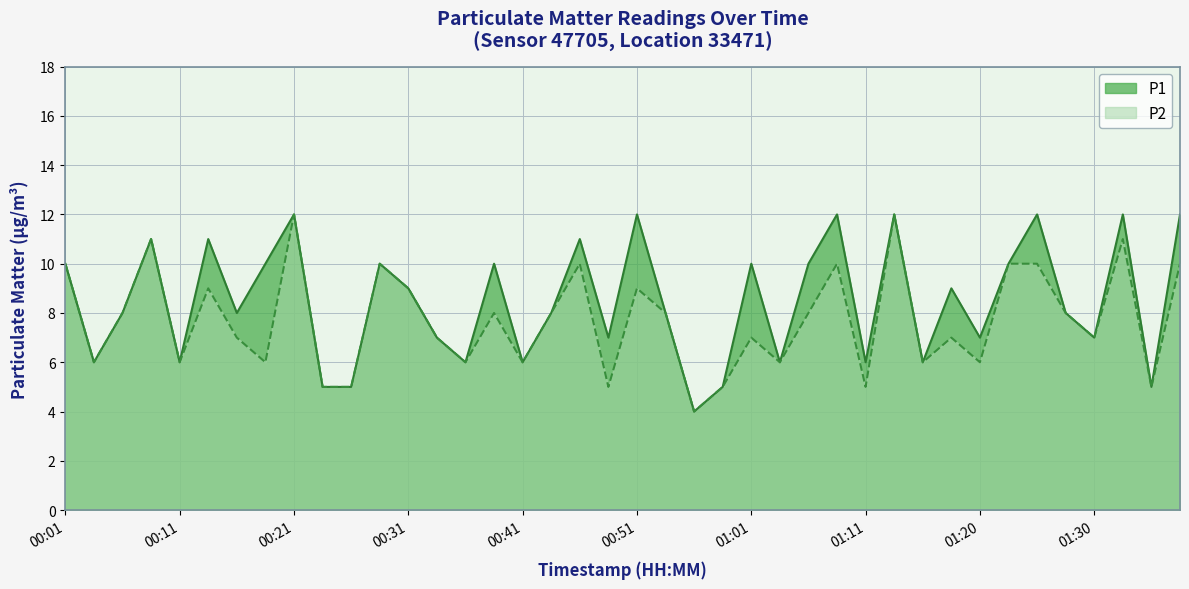

What is the total value across all series at 00:11?

12